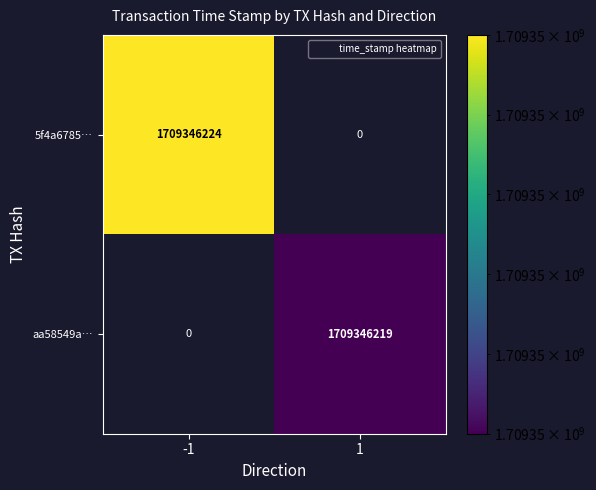

How many values in the aa58549a50d1a6cb1e4e54d9dde82ec6c7d70d1 series are below 1709346219?

1